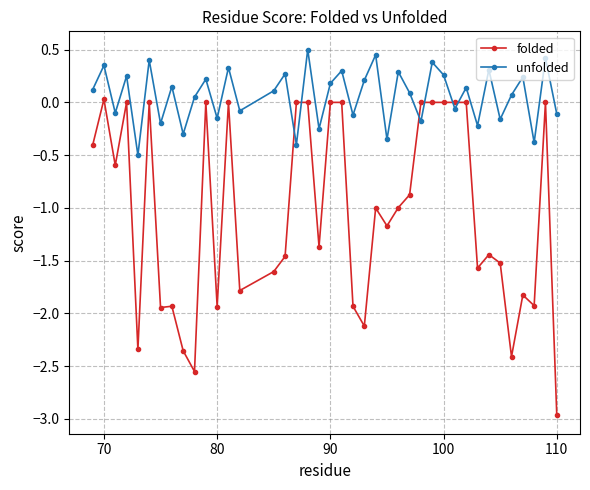

In unfolded, how many points are lower than both neighbors (excluding endpoints)?

15